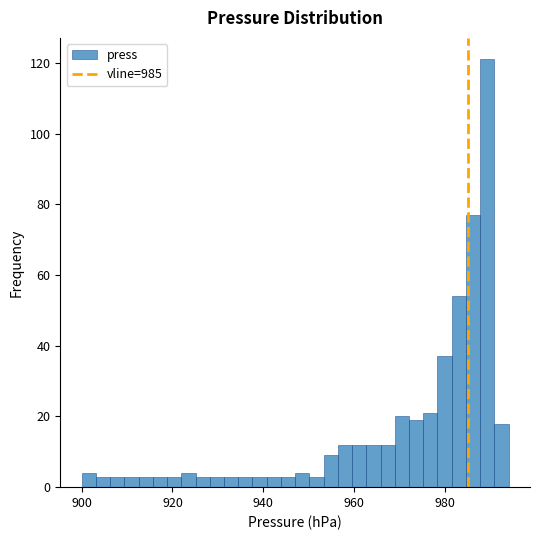

Read against the x-axis, roughly where is the centre of the tallest bar?

990